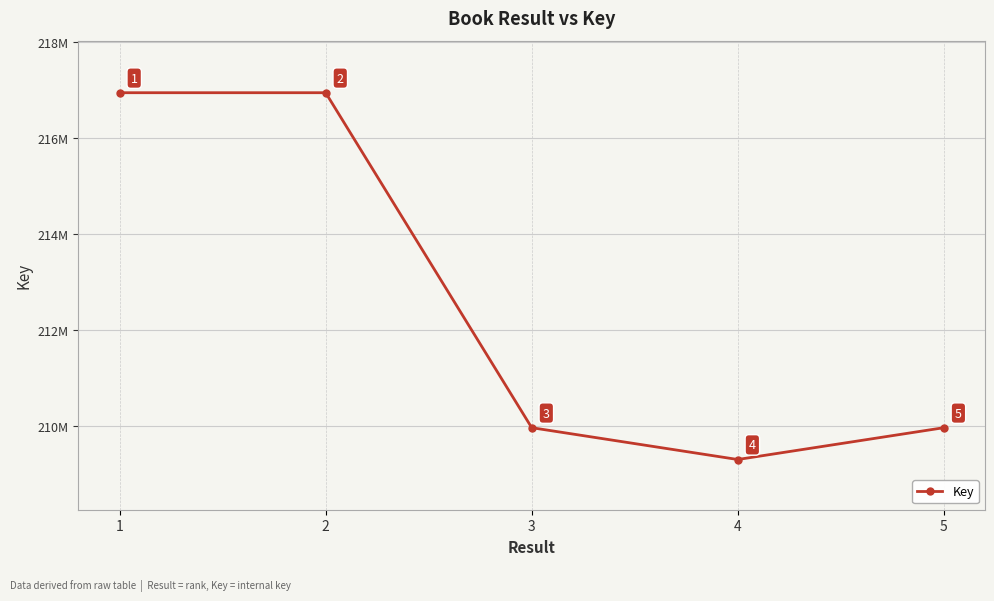

Where is the first local minimum?

4